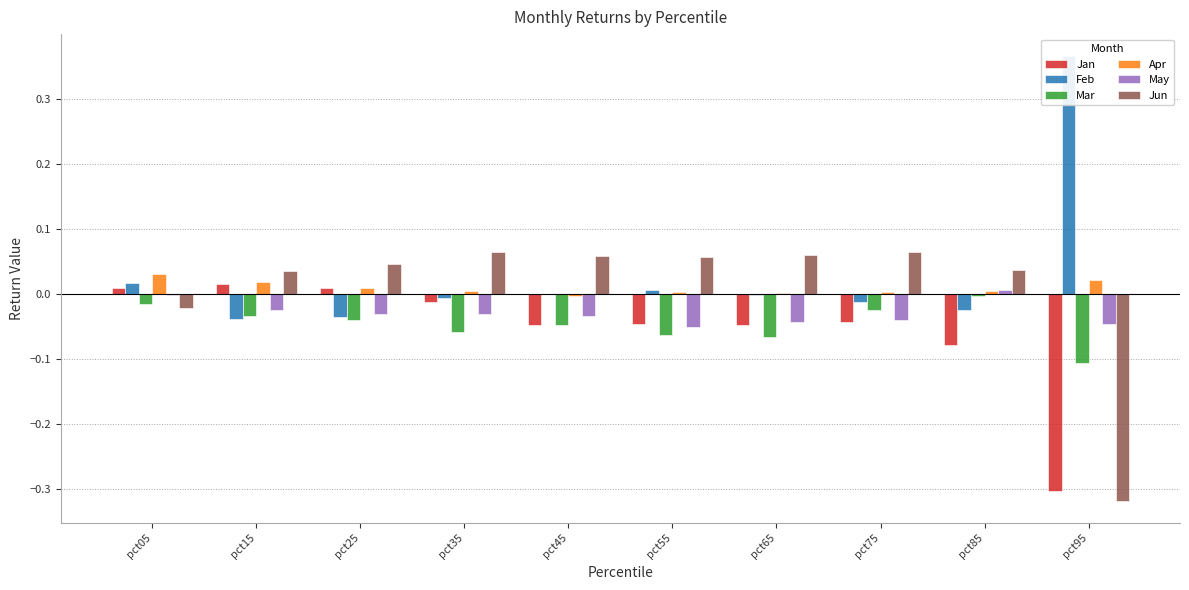

True or false: May has a value of -0.0 at pct15.

True